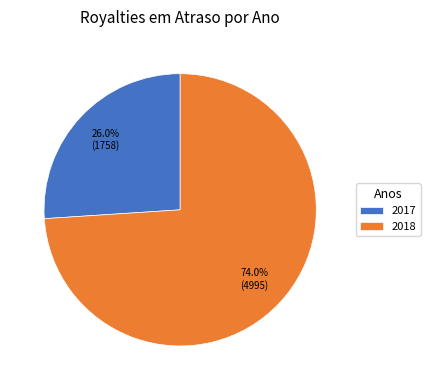

Rank the categories by value from lowest to highest.

2017, 2018